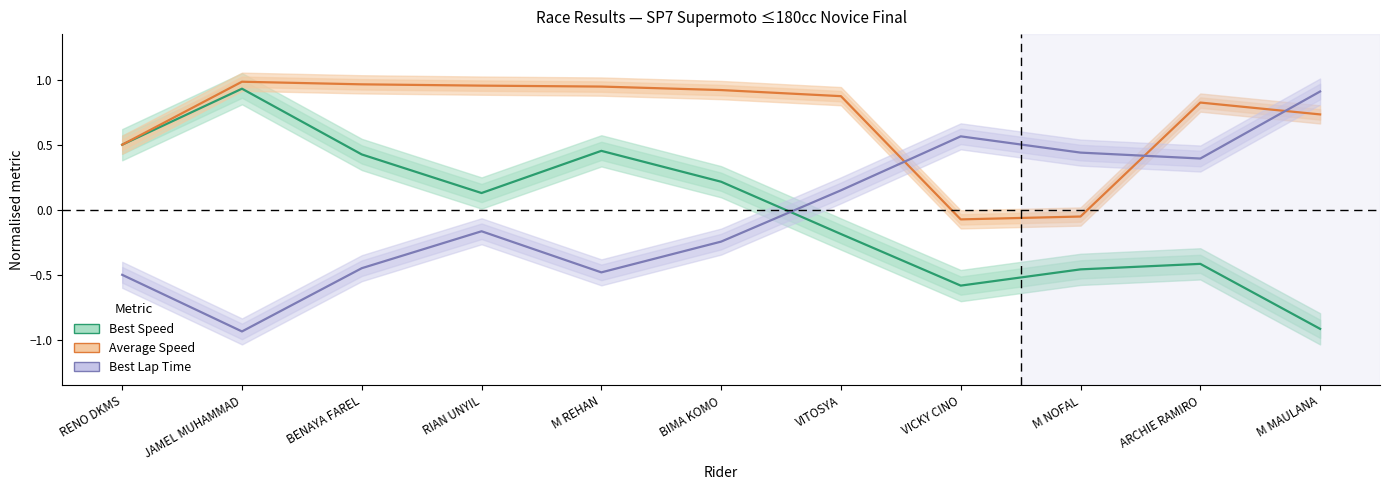

Which series has the widest spread of values?

Best Speed